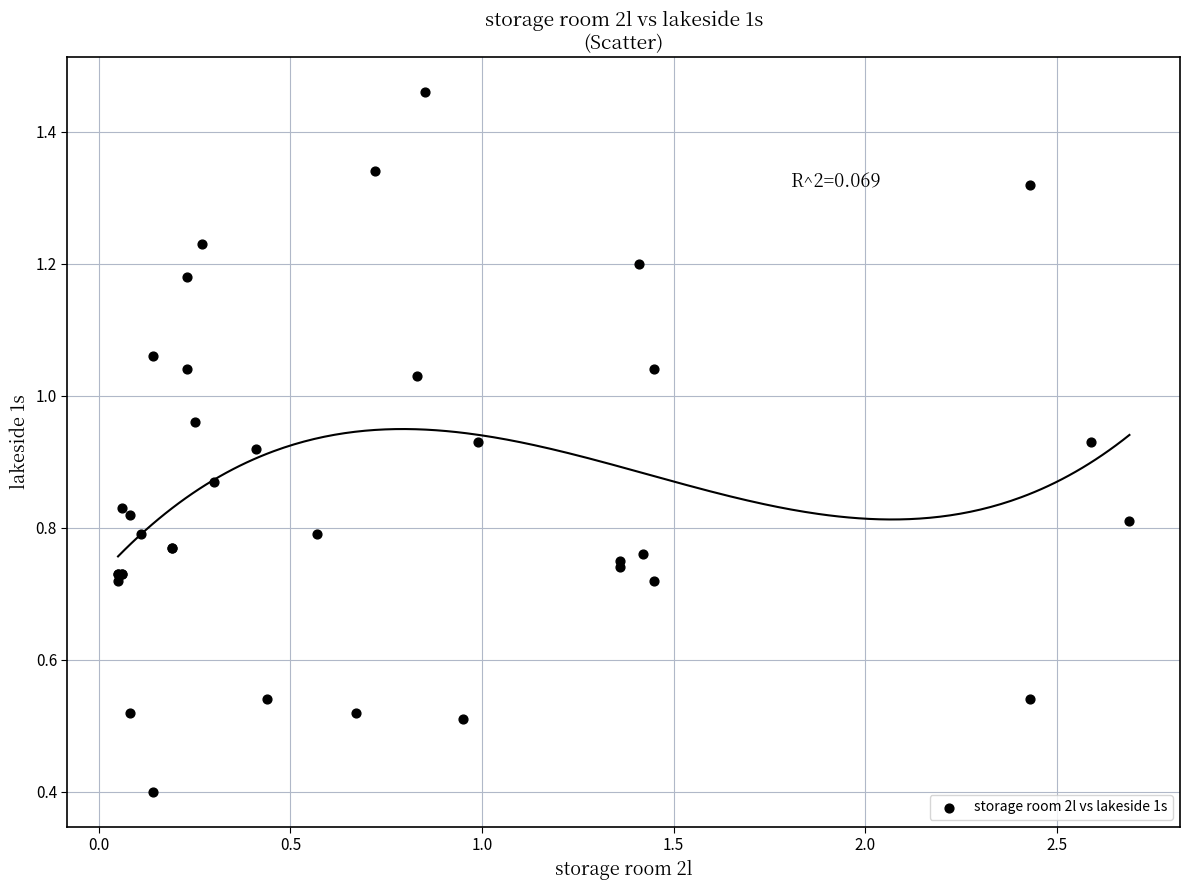

What Y value in the scatter plot is closest to 0?

0.4